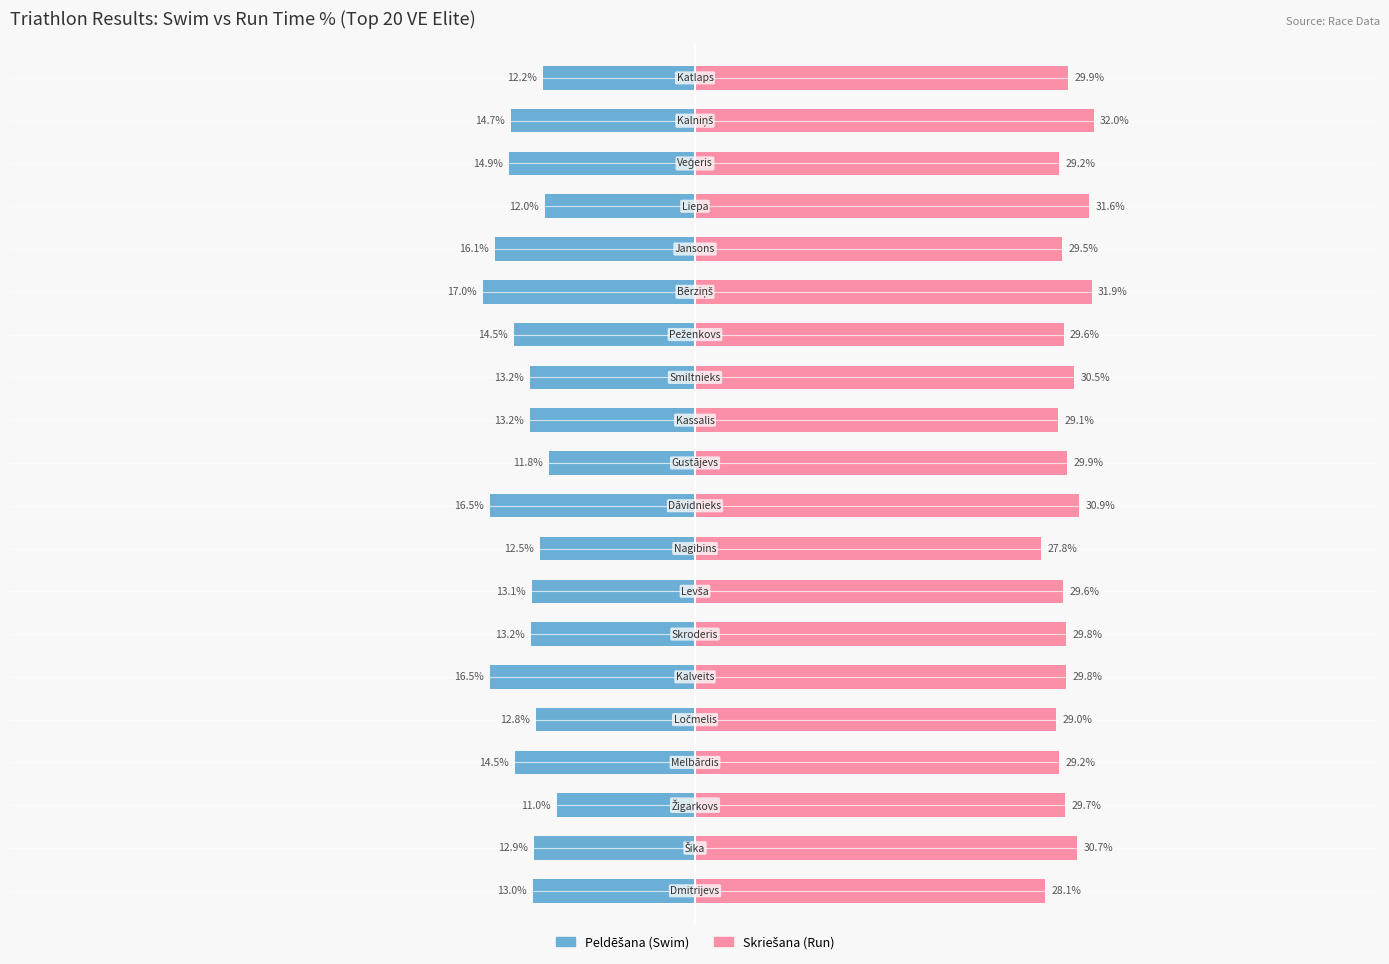

What is the value of the Skriešana bar at the 19th from the left?

32.0